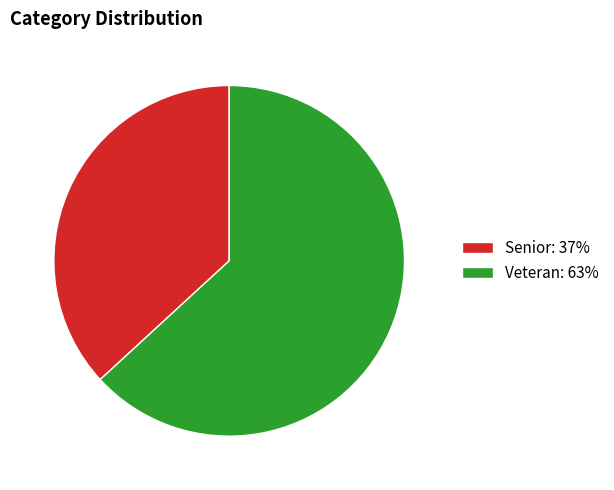

How many slices are in this pie chart?

2